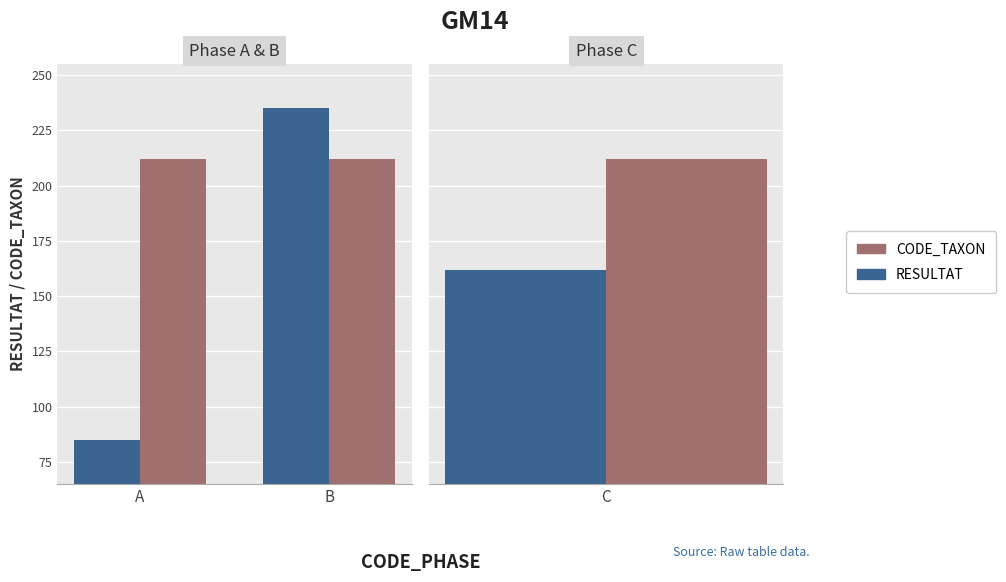

At which label does CODE_TAXON reach its peak?

A